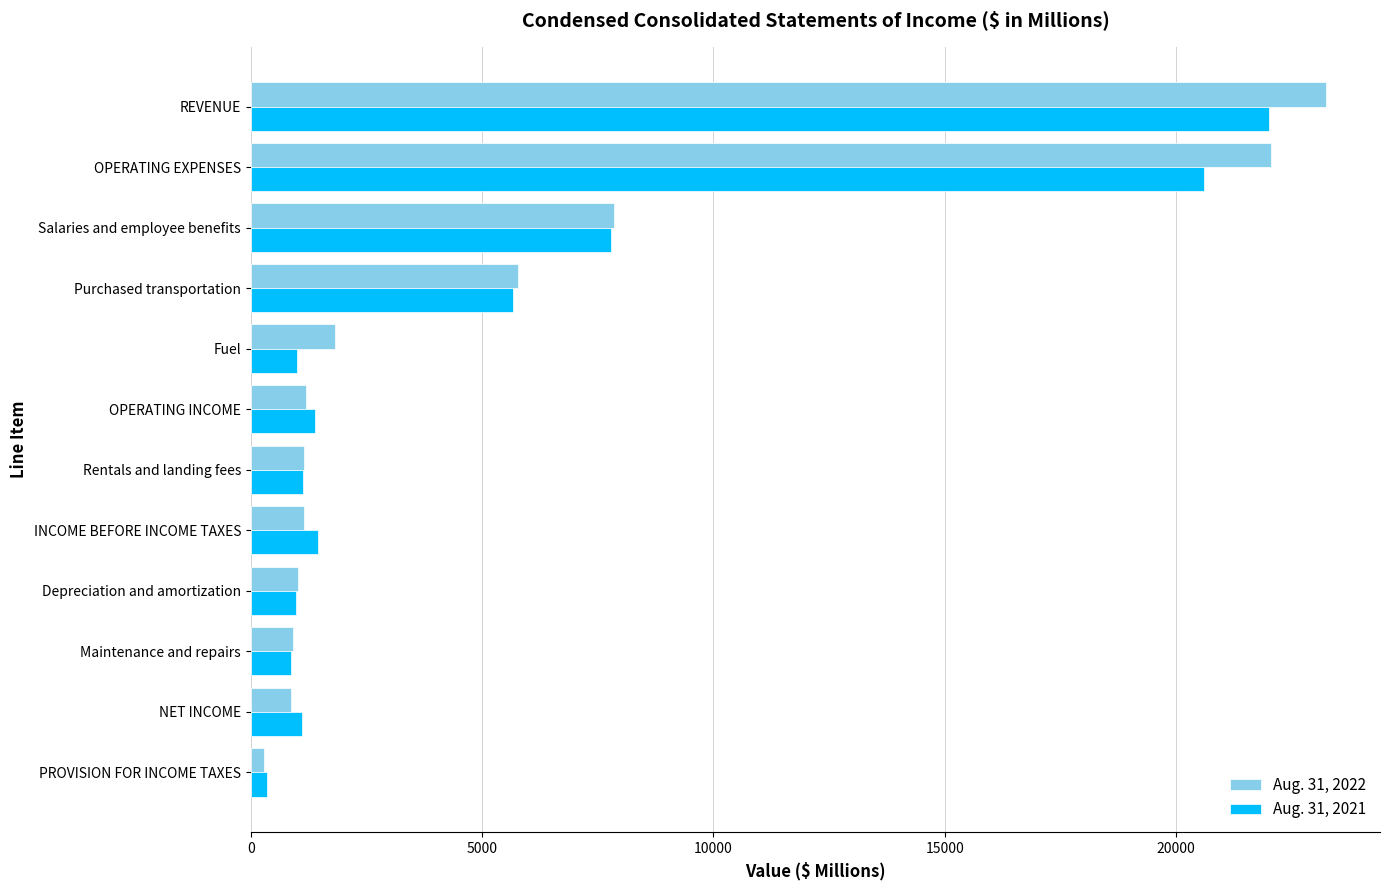

Which series has the widest spread of values?

Aug. 31, 2022